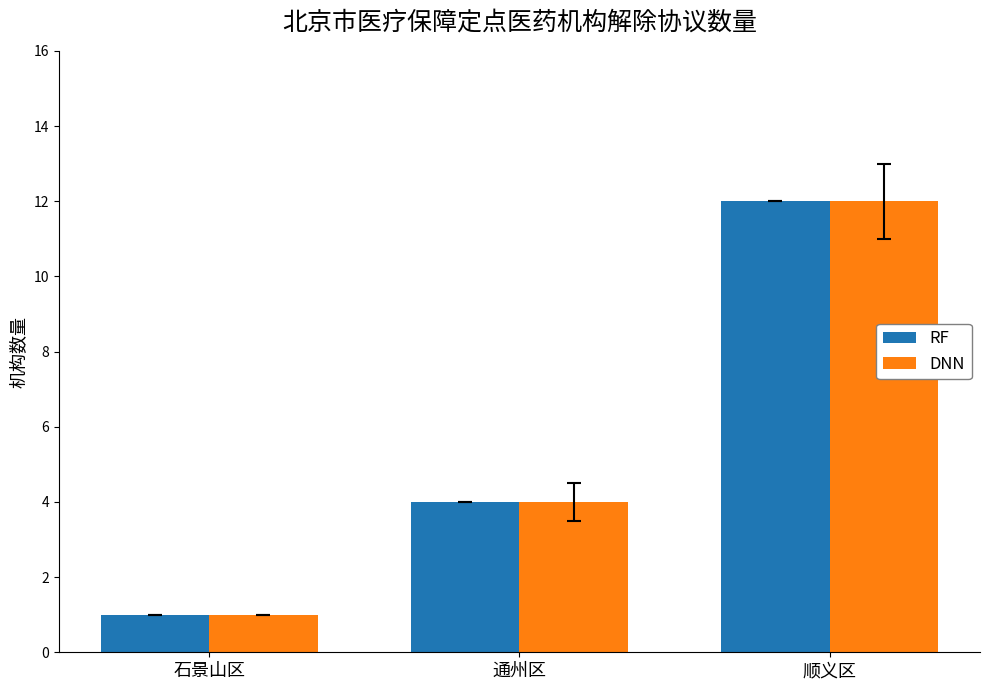

What is the label of the 1st bar from the left?

石景山区